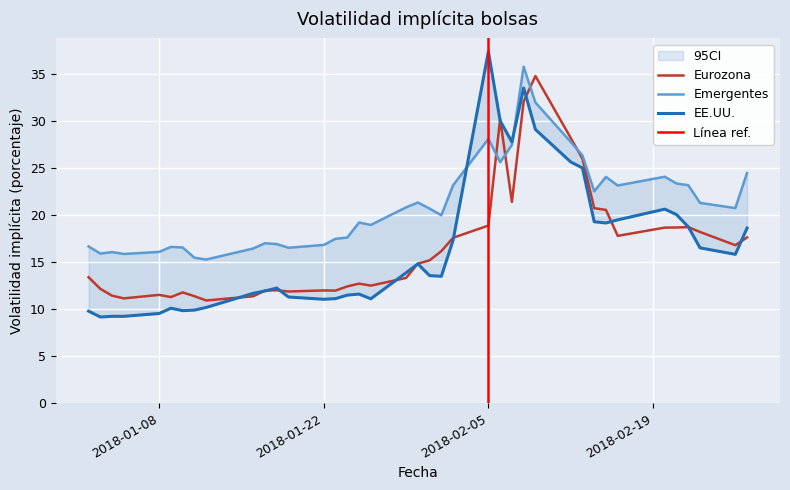

At which category does the chart reach its peak across all series?

2018-02-05